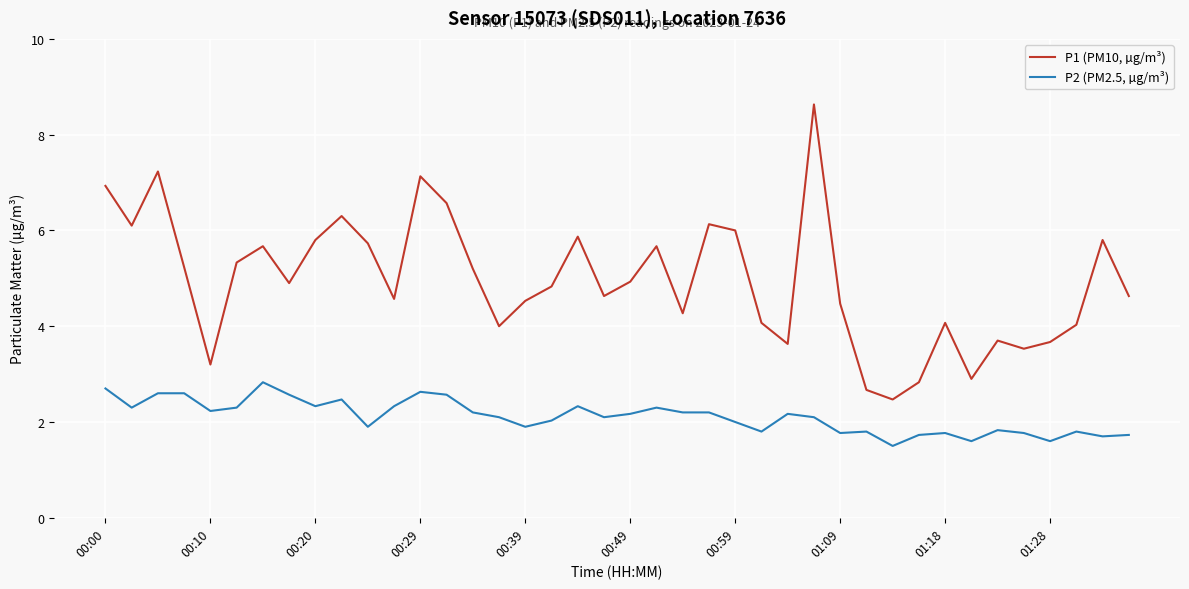

True or false: P2 (PM2.5, µg/m³) and P1 (PM10, µg/m³) intersect in this chart.

False